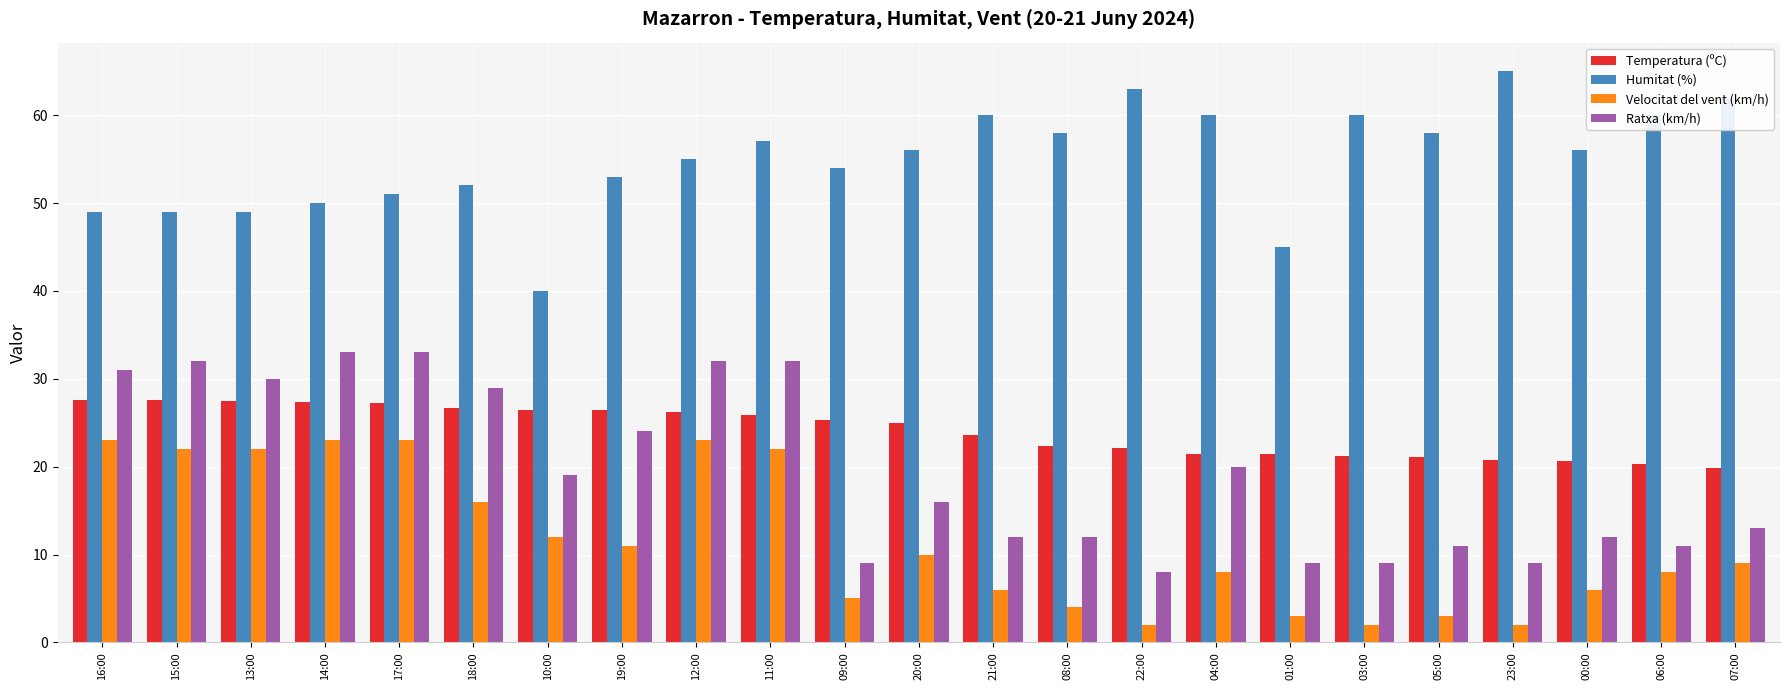

True or false: Ratxa (km/h) has a value of 13.9 at 19:00.

False